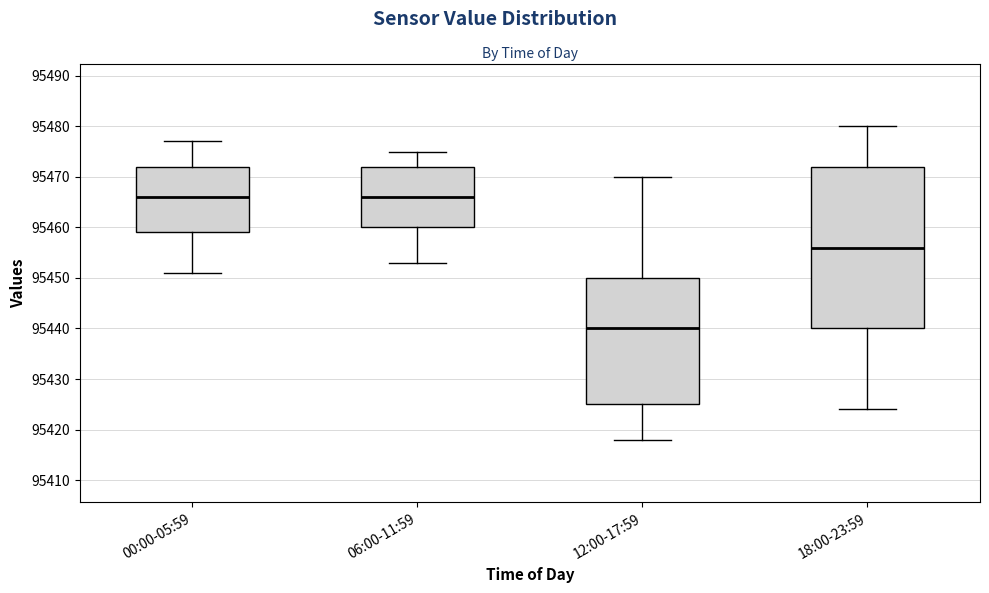

Reading left to right, read every box against the y-axis: the position of its median line, the range the box covers, and the ends of its whiskers. The values are not printed on the chart, so give them approximately, as read against the axis.

00:00-05:59: median 95466, box 95459 to 95472, whiskers 95451 to 95477
06:00-11:59: median 95466, box 95460 to 95472, whiskers 95453 to 95475
12:00-17:59: median 95440, box 95425 to 95450, whiskers 95418 to 95470
18:00-23:59: median 95456, box 95440 to 95472, whiskers 95424 to 95480